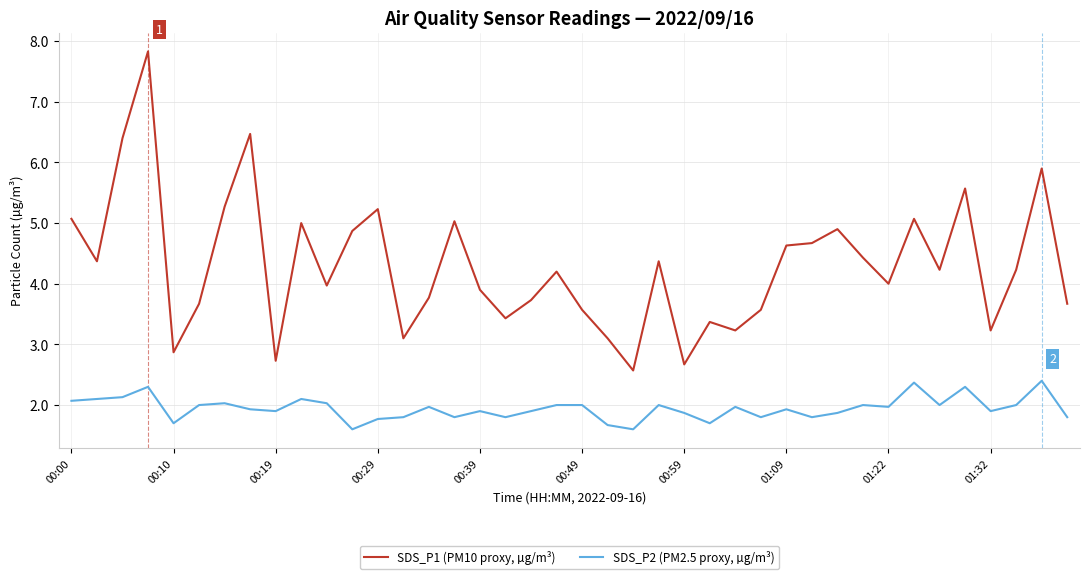

True or false: SDS_P2 (PM2.5 proxy, µg/m³) has more than 2 interior local peaks.

True